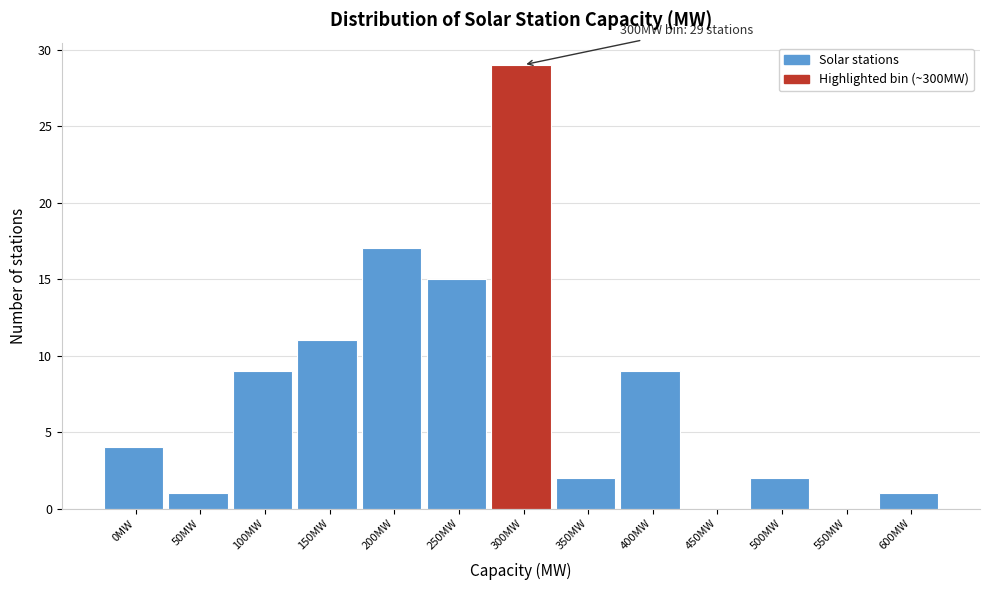

Reading right to left, list all the values displayed in this chart.

600MW=1	550MW=0	500MW=2	450MW=0	400MW=9	350MW=2	300MW=29	250MW=15	200MW=17	150MW=11	100MW=9	50MW=1	0MW=4